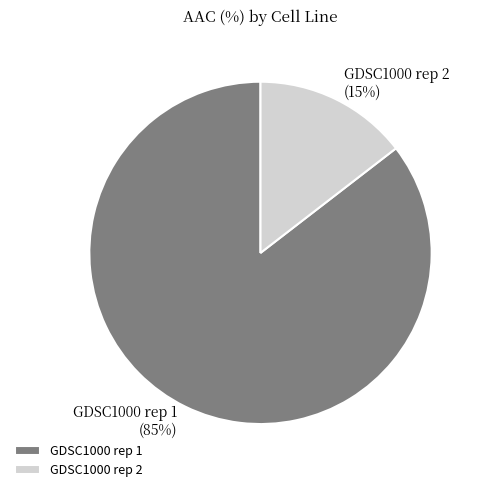

How many segments does this pie chart have?

2